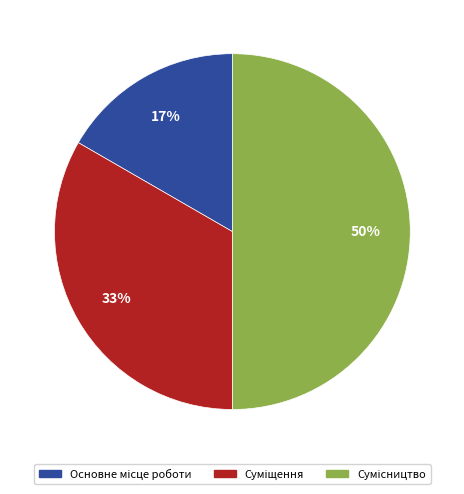

To the nearest percent, what is the average slice percentage?

33%